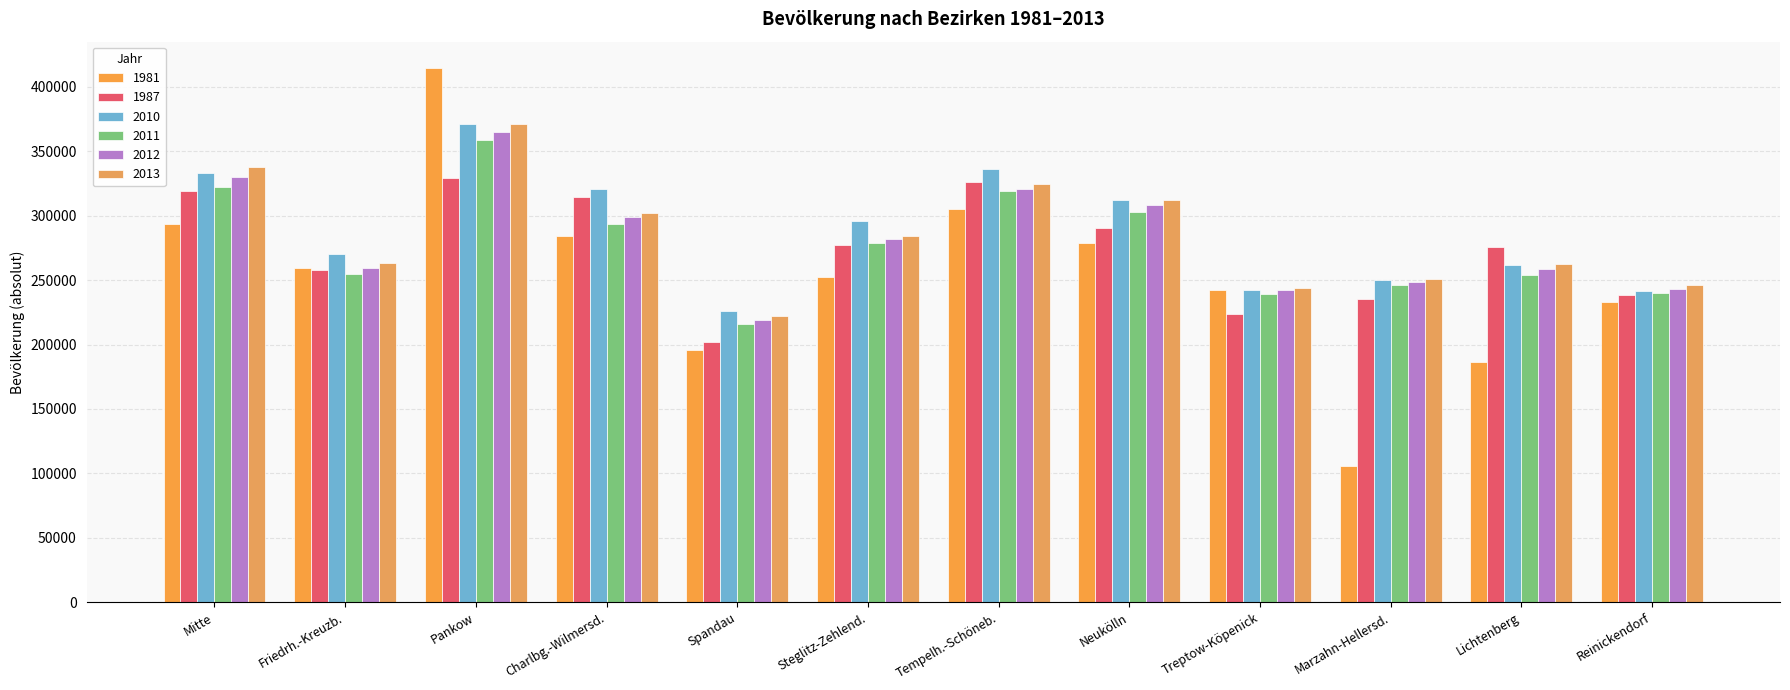

What is the difference between the 1987 values at Mitte and Tempelh.-Schöneb.?

7360